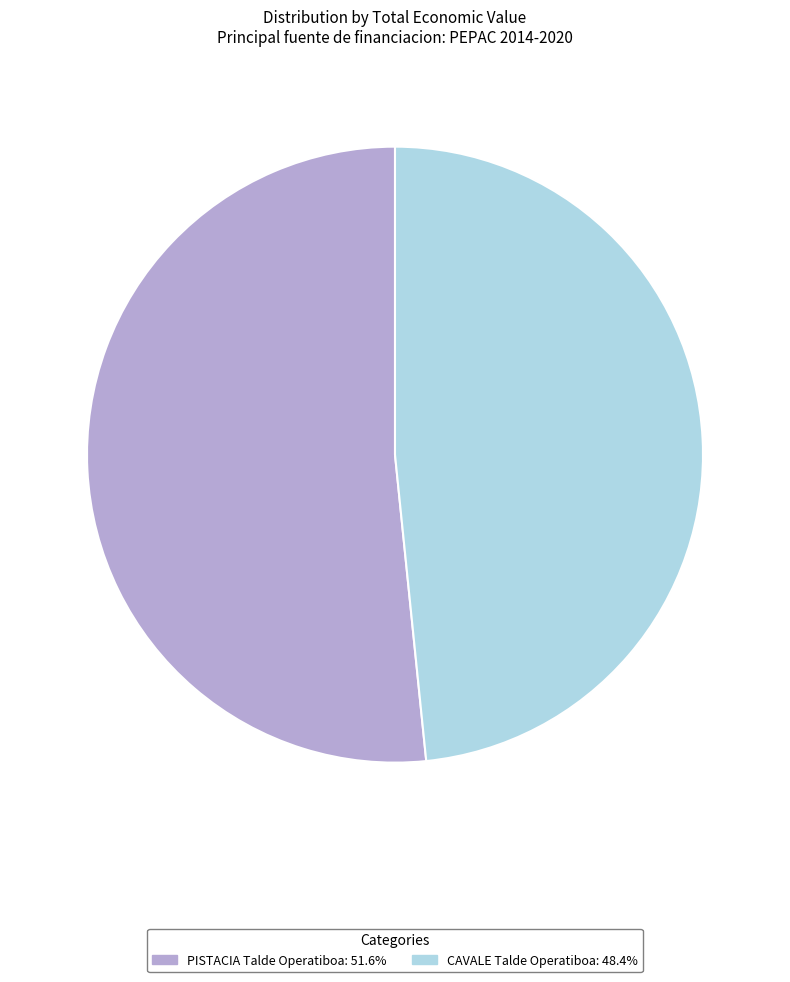

Which slice represents more than half of the pie?

PISTACIA Talde Operatiboa